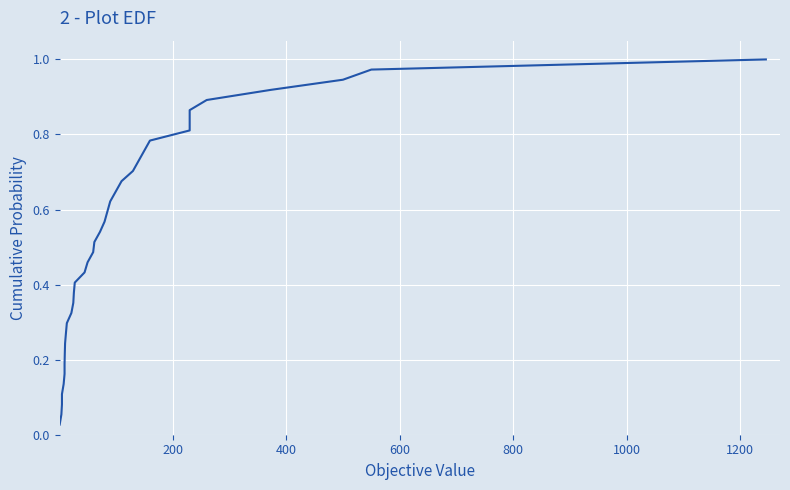

How many series are shown in this chart?

1